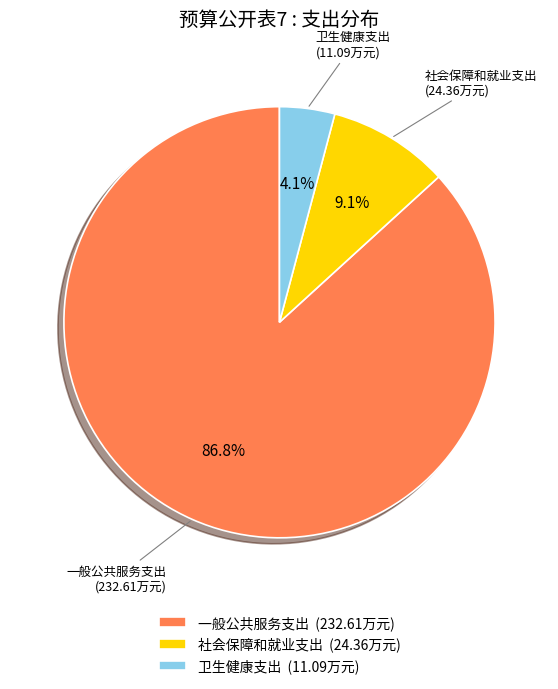

To the nearest percent, what portion does 一般公共服务支出 represent?

87%